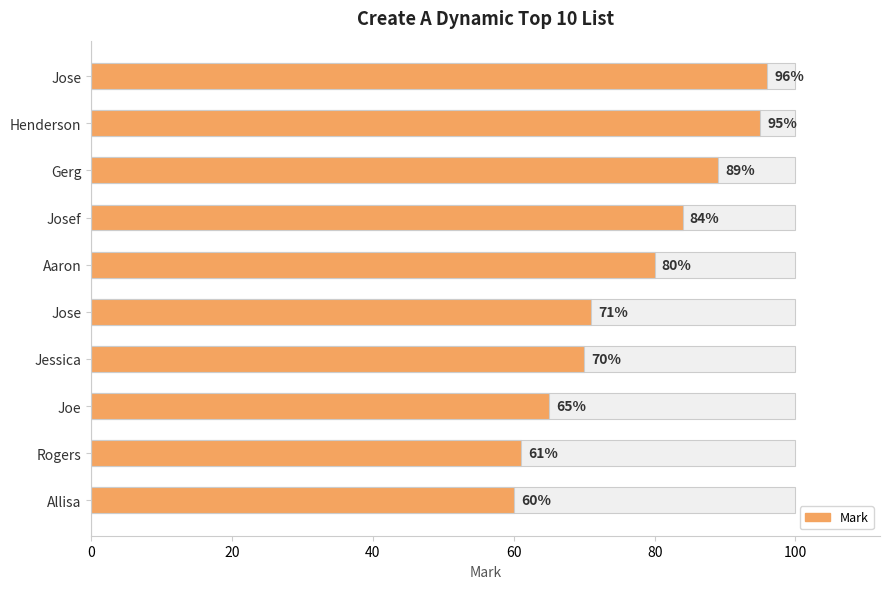

Does the chart contain any negative values?

No